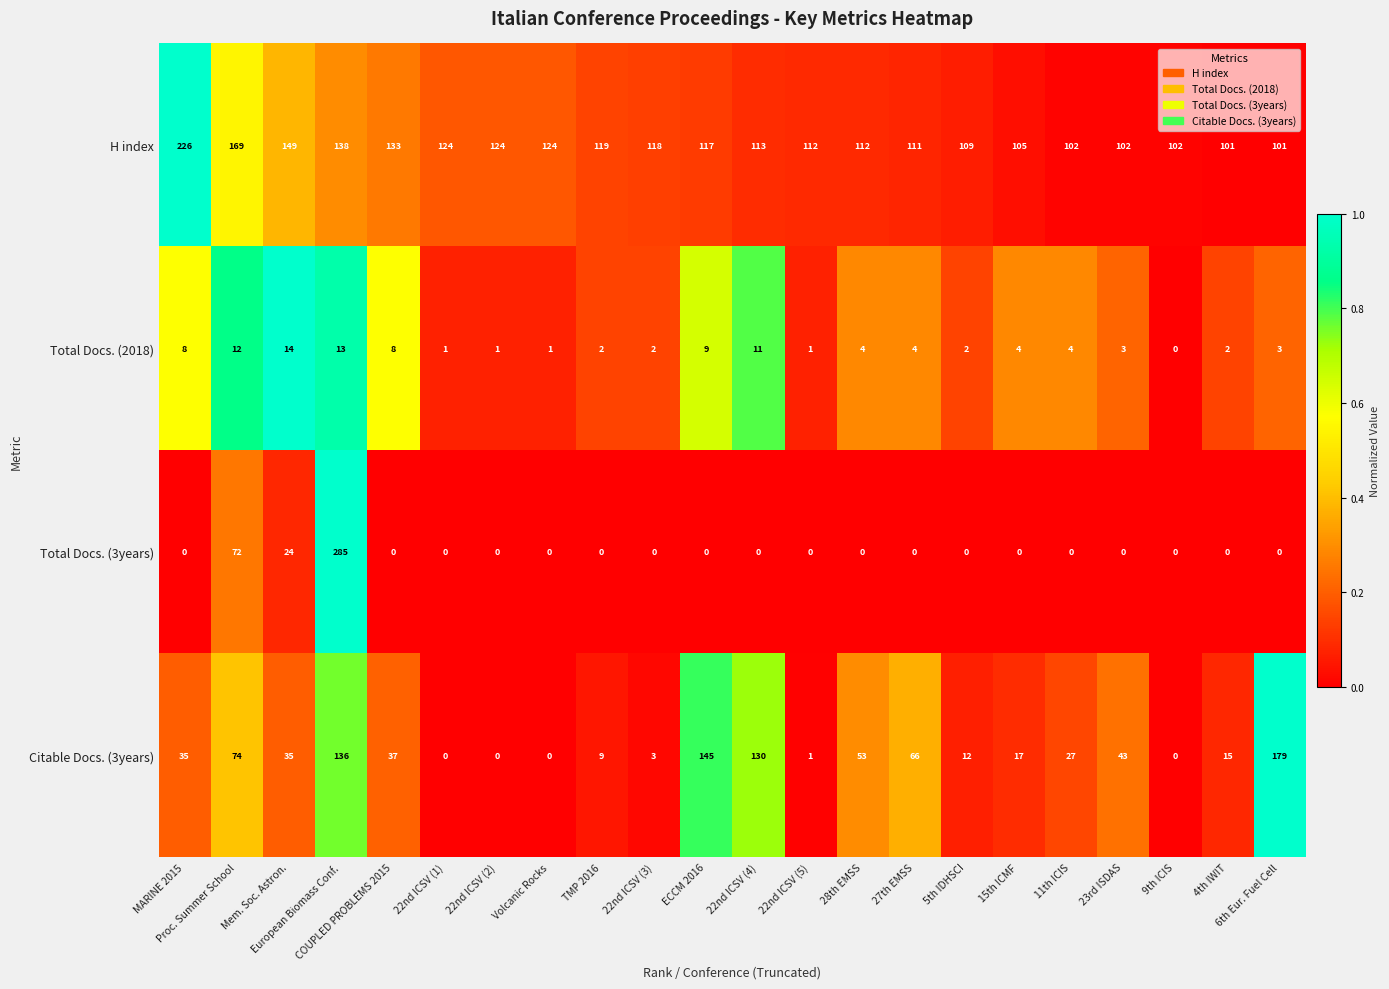

How many values in Total Docs. (3years) are above zero?

3